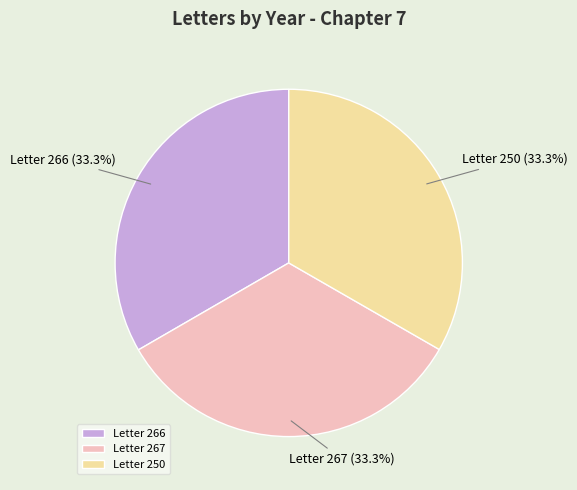

What is the total percentage of Letter 250 and Letter 266?

66.7%